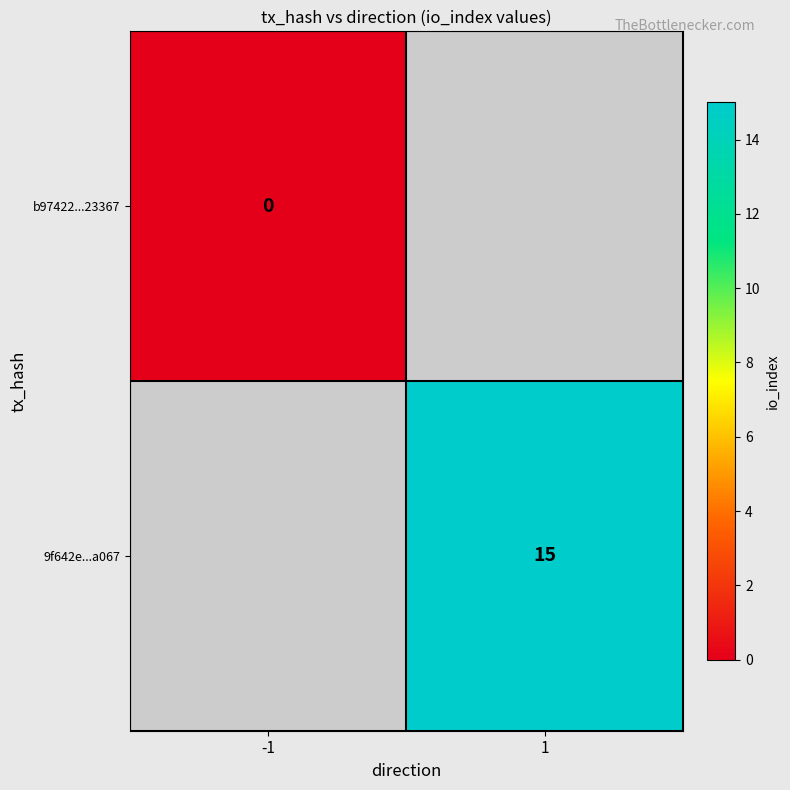

Is it true that 9f642e...a067 equals 20 at 1?

False